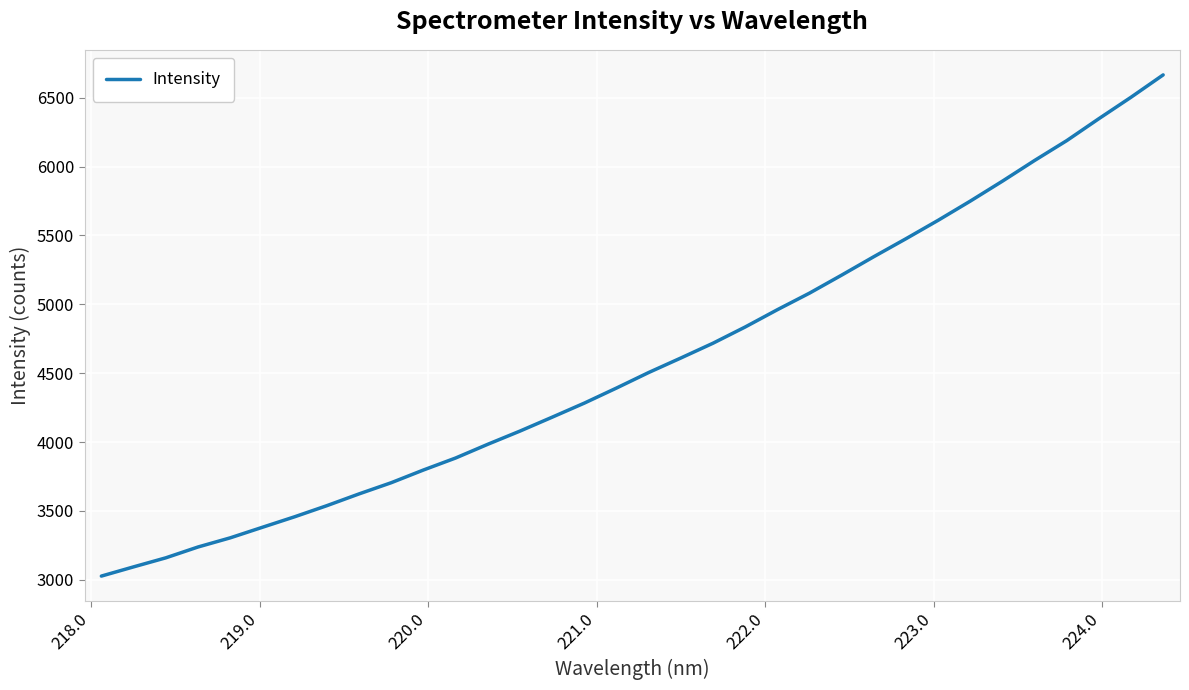

Does the chart have visible grid lines?

Yes